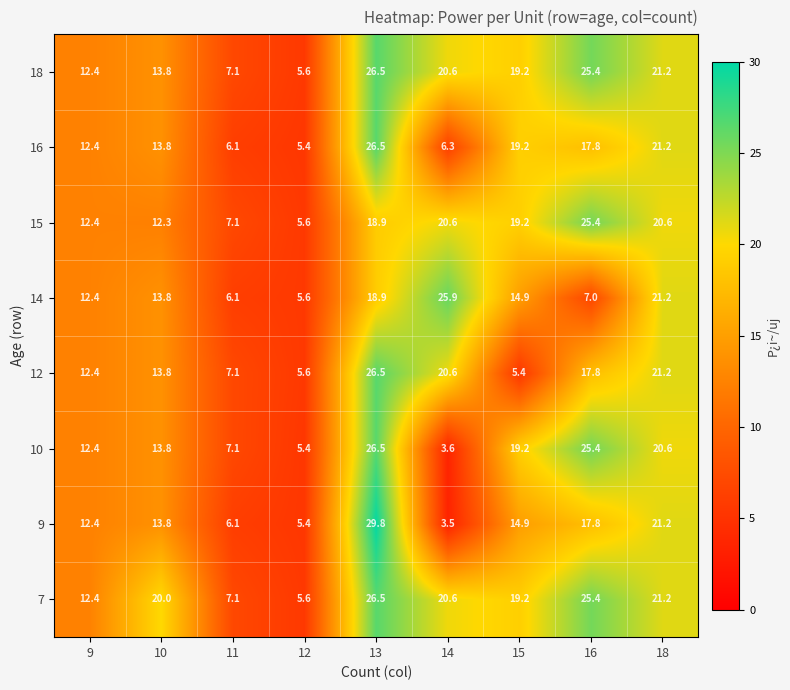

Which series has the largest range (max minus min)?

9